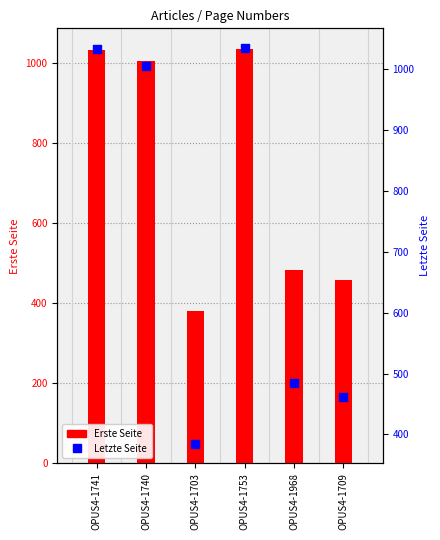

Which series has the largest Y range (max minus min)?

Erste Seite